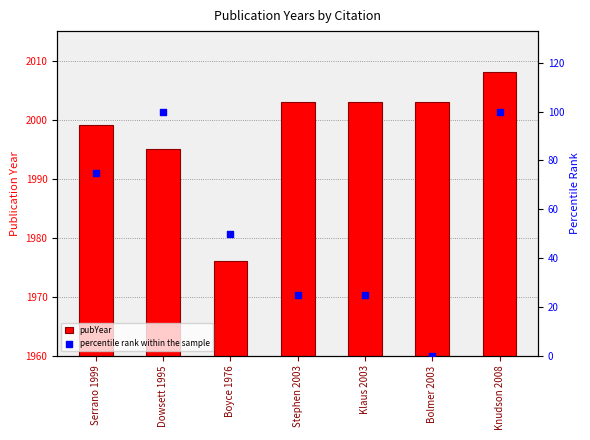

Which series reaches the minimum Y coordinate?

percentile rank within the sample